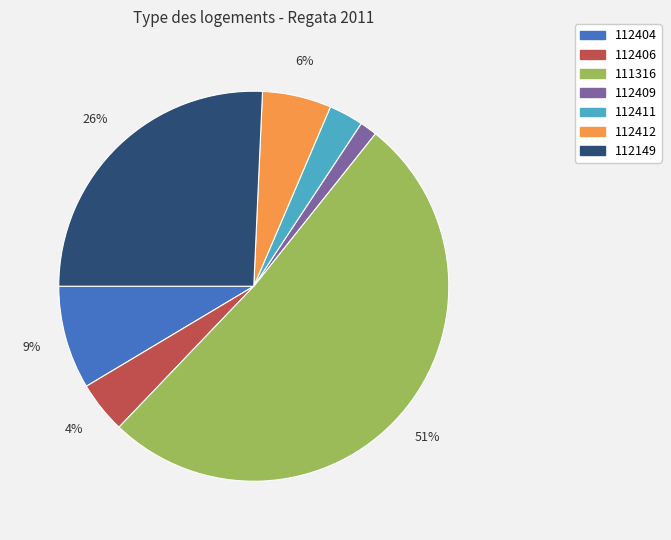

To the nearest percent, what percentage of the pie is 112149?

26%